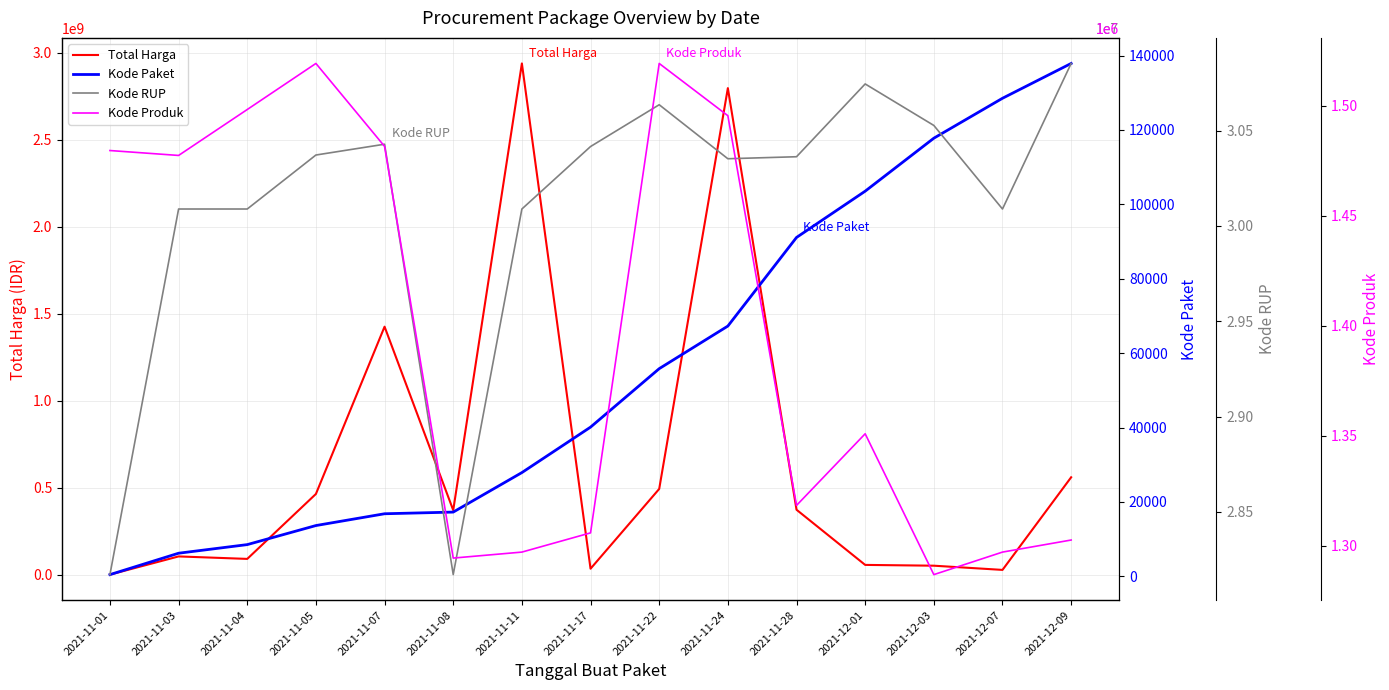

What is the difference between the Kode RUP values at 2021-12-09 and 2021-11-04?

763608